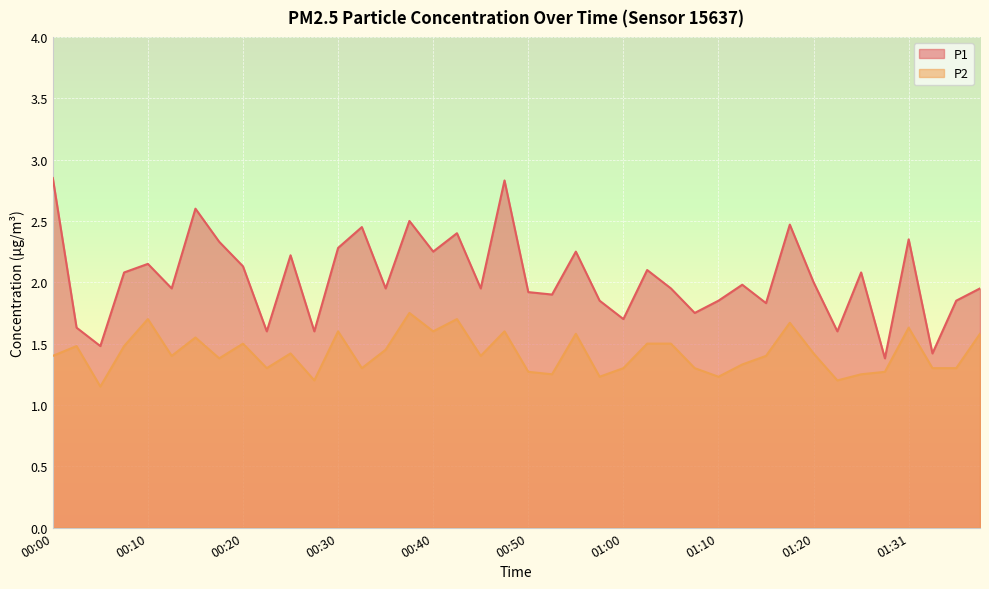

What is the difference between the maximum and second lowest values in the P2 series?

0.6